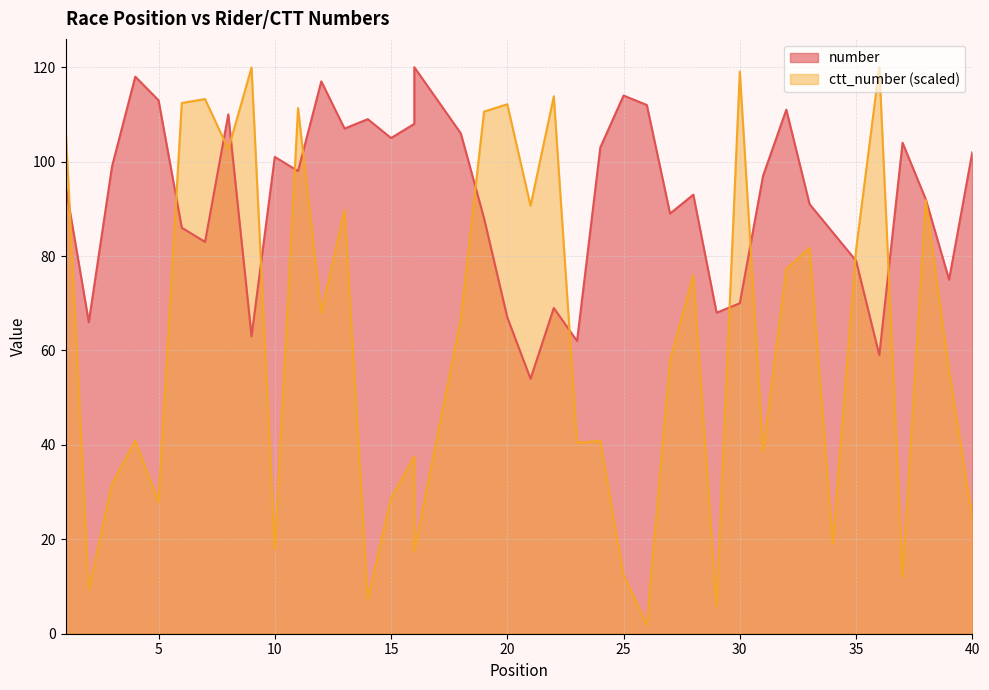

Rank the series at 33 from lowest to highest value.

ctt_number, number